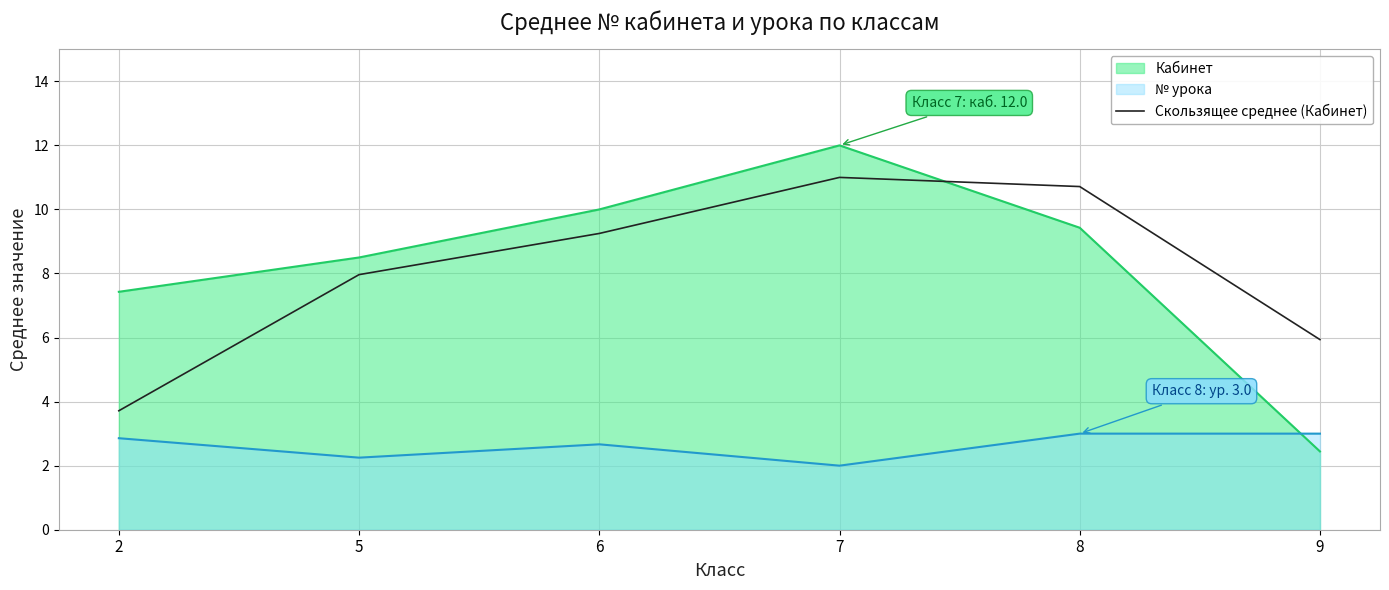

What is the minimum value shown in the chart?

2.0